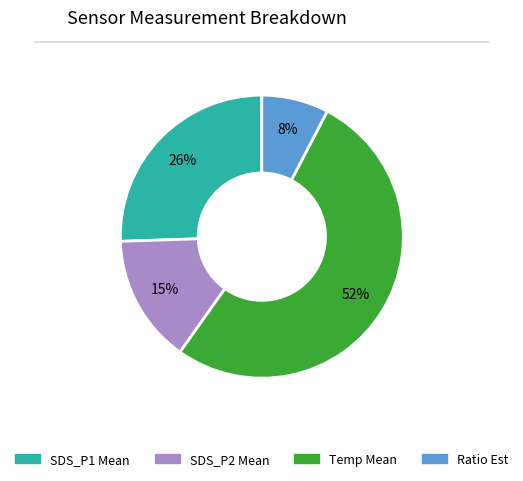

To the nearest percent, what is the difference between the largest and smallest slice percentages?

44%